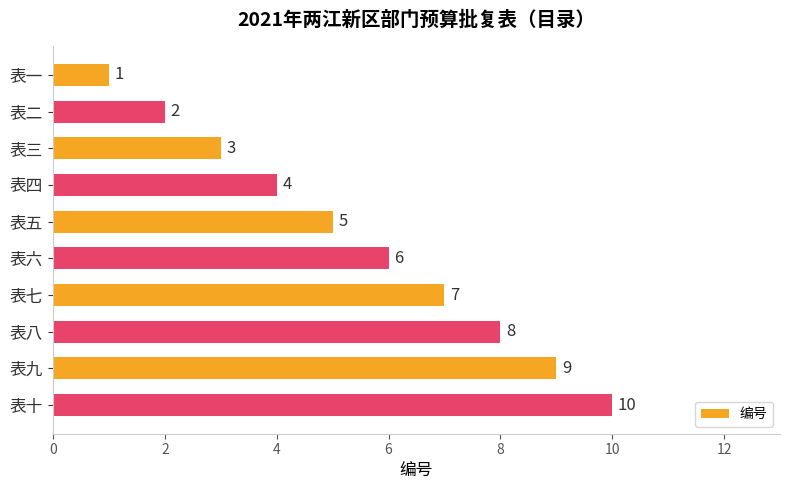

The chart shows a value of 1 at 表一. True or false?

True